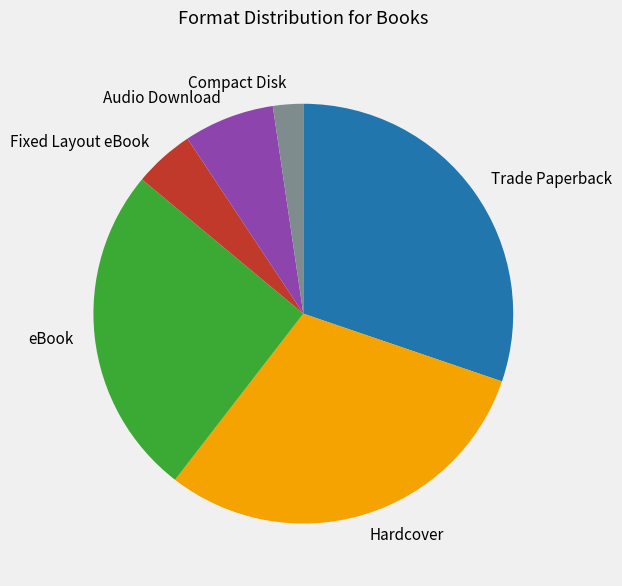

Approximately how many times larger is the value at Trade Paperback compared to Hardcover?

1.0